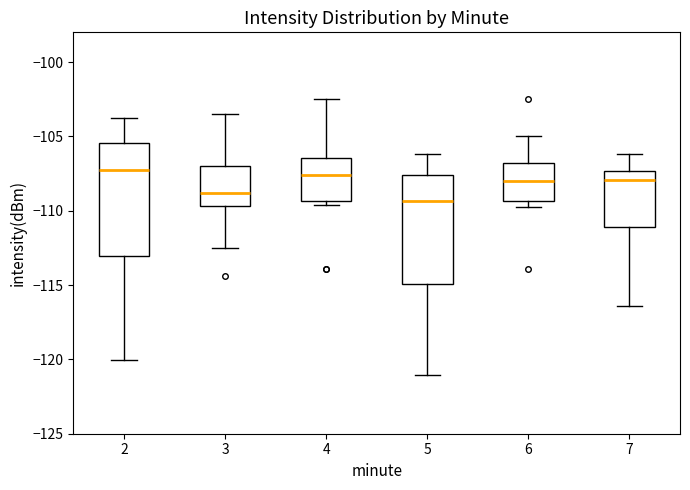

Reading left to right, read every box against the y-axis: the position of its median line, the range the box covers, and the ends of its whiskers. The values are not printed on the chart, so give them approximately, as read against the axis.

2: median -107.5, box -113.0 to -105.5, whiskers -120.0 to -104.0
3: median -109.0, box -109.5 to -107.0, whiskers -112.5 to -103.5
4: median -107.5, box -109.5 to -106.5, whiskers -109.5 (just below the box's lower edge) to -102.5
5: median -109.5, box -115.0 to -107.5, whiskers -121.0 to -106.0
6: median -108.0, box -109.5 to -107.0, whiskers -109.5 (just below the box's lower edge) to -105.0
7: median -108.0, box -111.0 to -107.5, whiskers -116.5 to -106.0